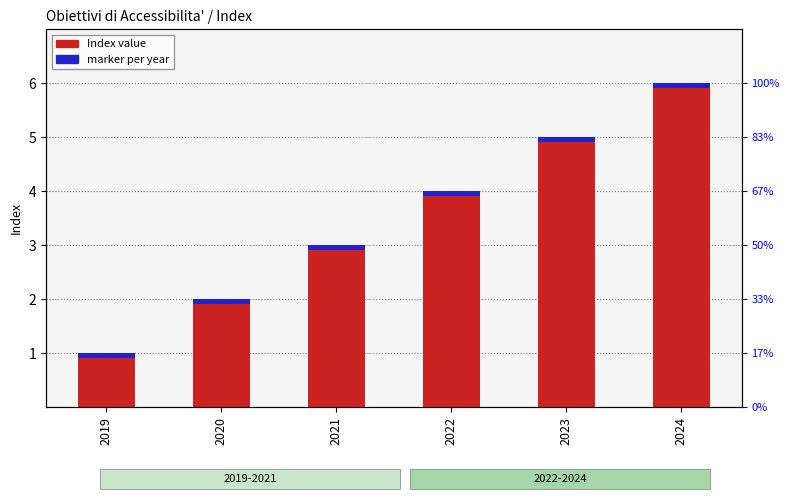

How many data points does each series have?

6